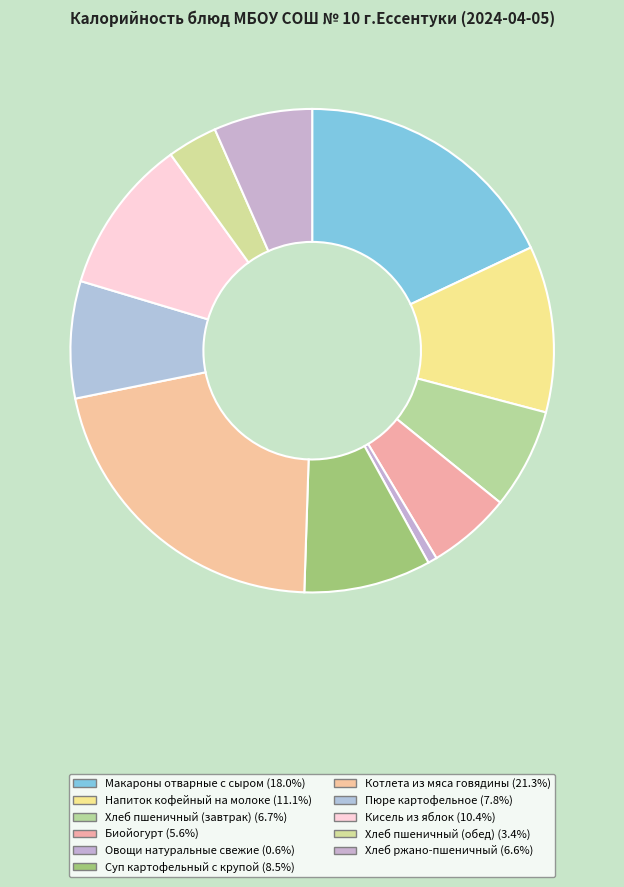

How many slices are in this pie chart?

11